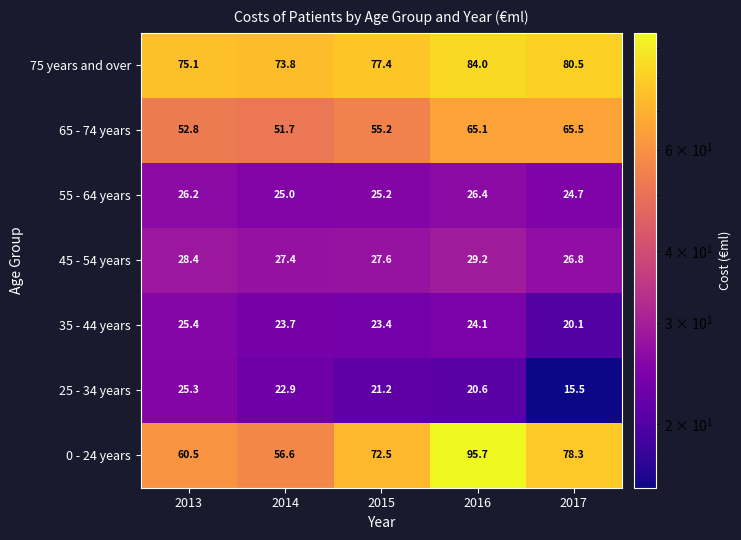

How many values in the 25 - 34 years series are below 21?

2